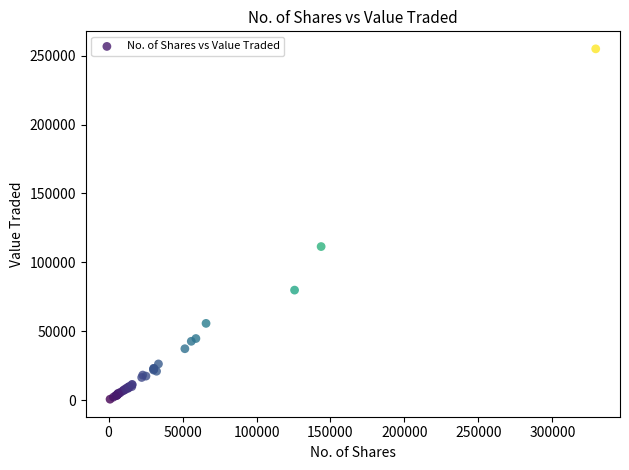

What Y value in the scatter plot is closest to 127819?

111467